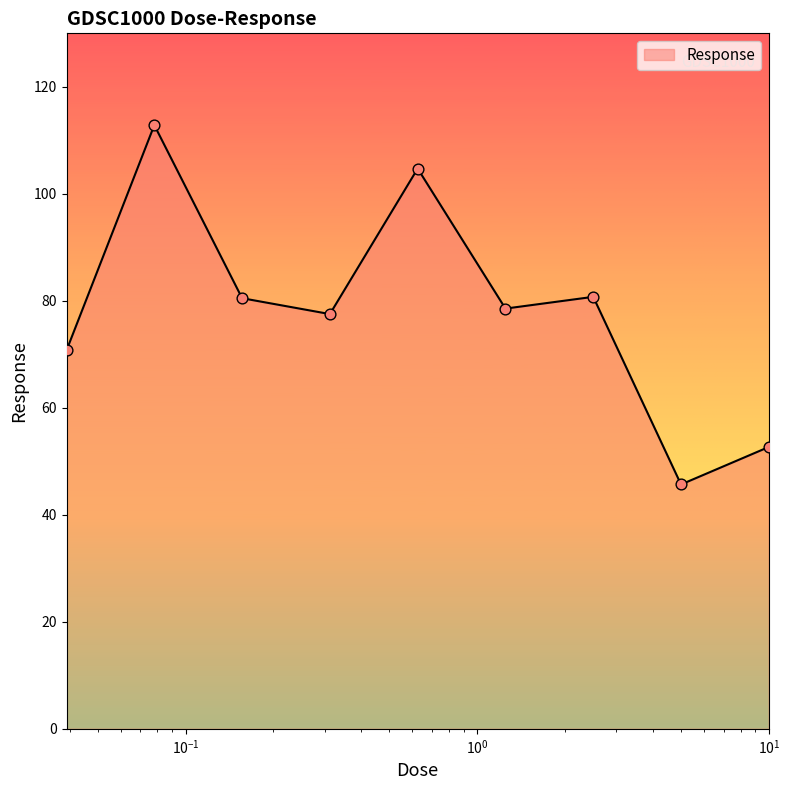

What is the minimum value shown in the chart?

45.7